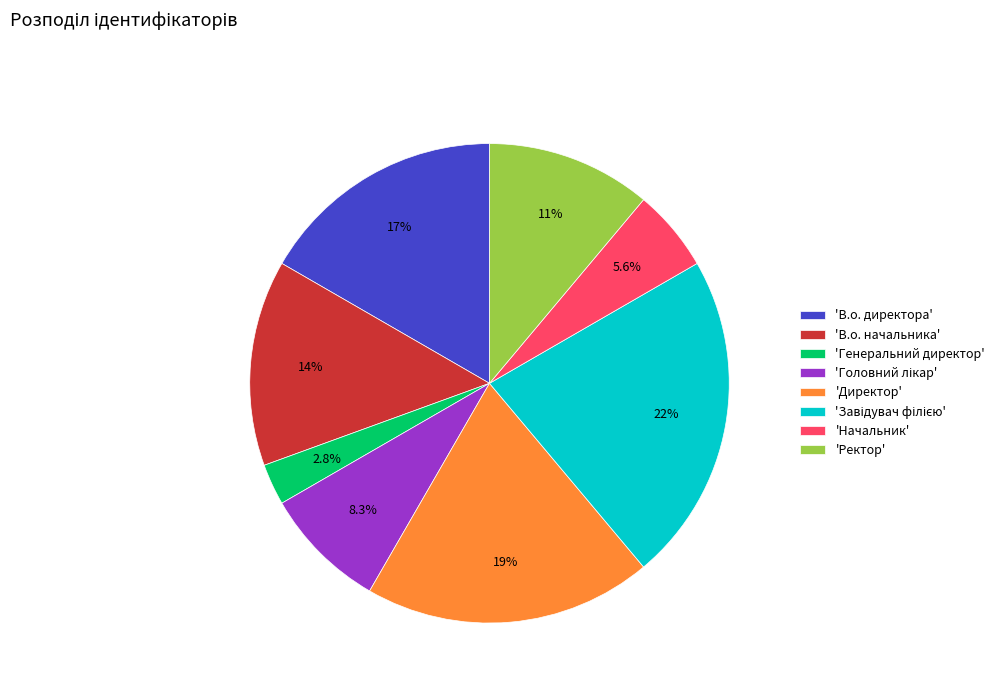

Do 'Генеральний директор' and 'Начальник' together represent more than half of the pie?

No